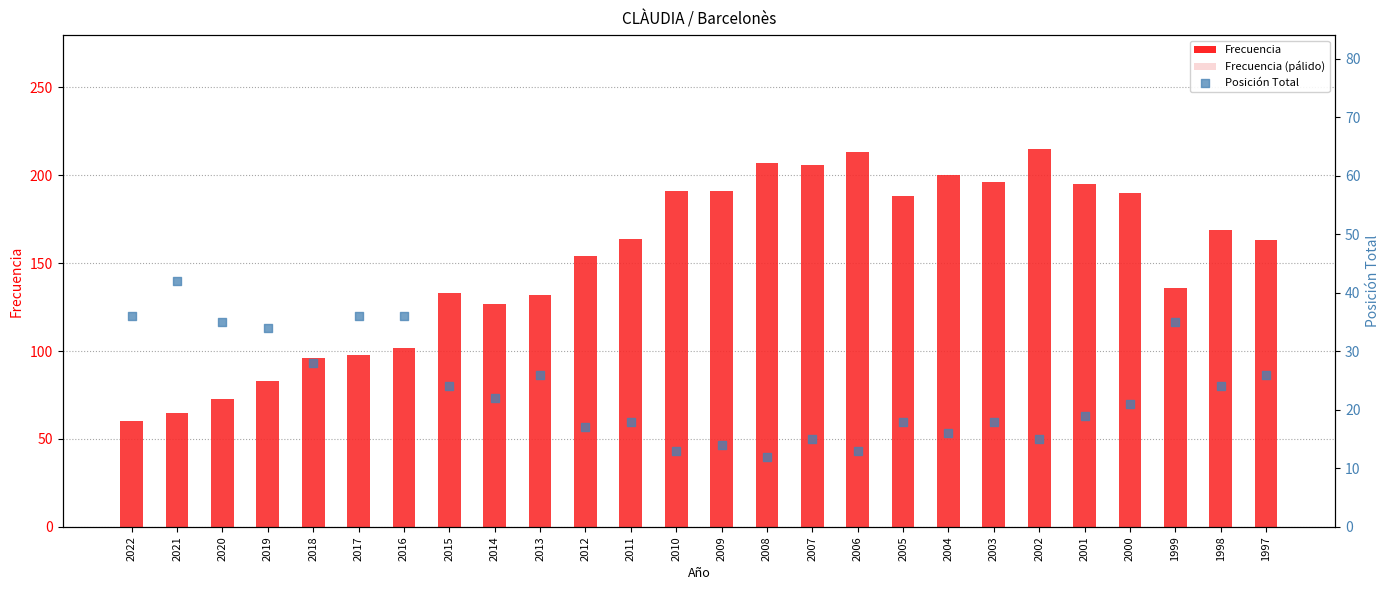

At how many categories does at least one series exceed 39?

26